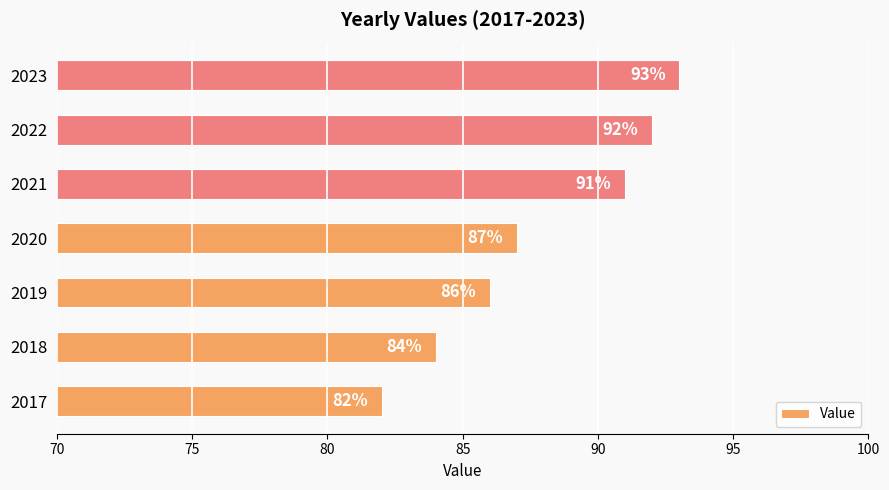

Is it true that the value at 2020 is 87?

True